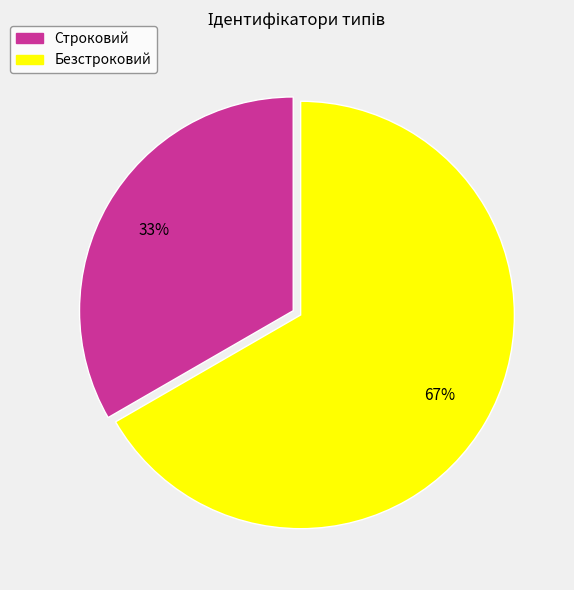

Rank the categories by value from lowest to highest.

Строковий, Безстроковий